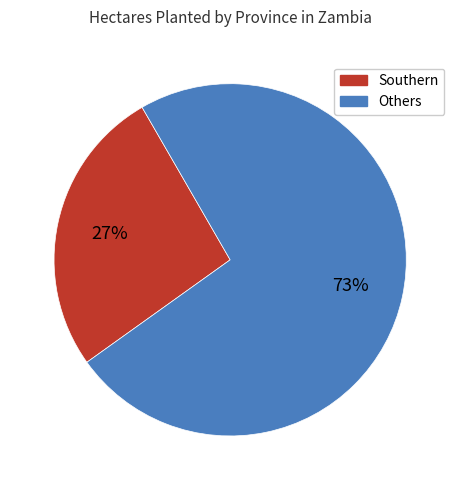

Is it true that Southern is 17% of the pie?

False